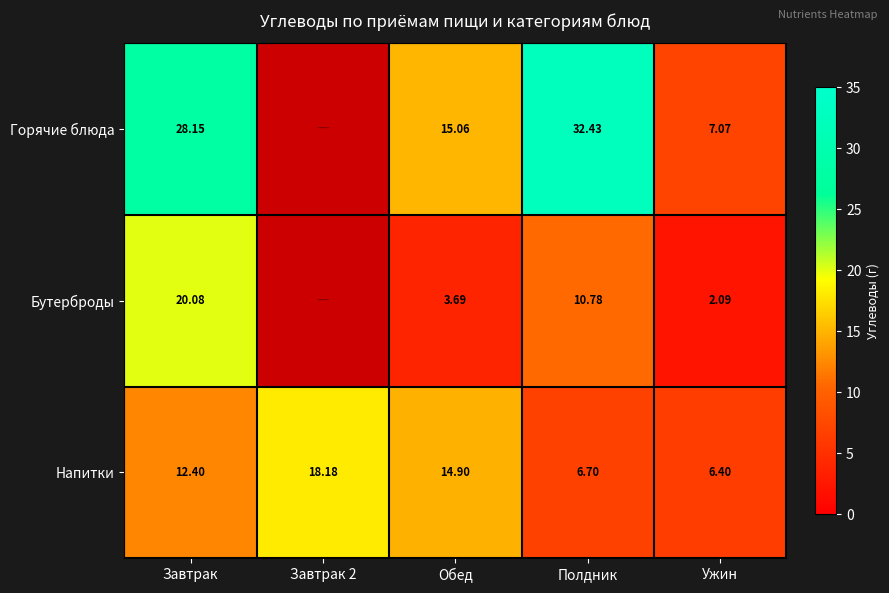

Count the number of data series in this chart.

3